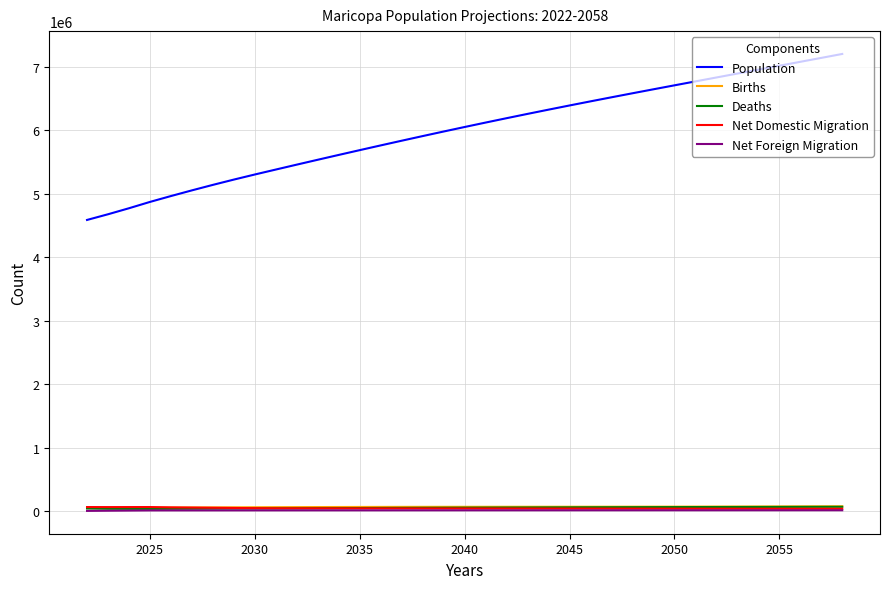

What is the highest value of the Net Domestic Migration series?

65770